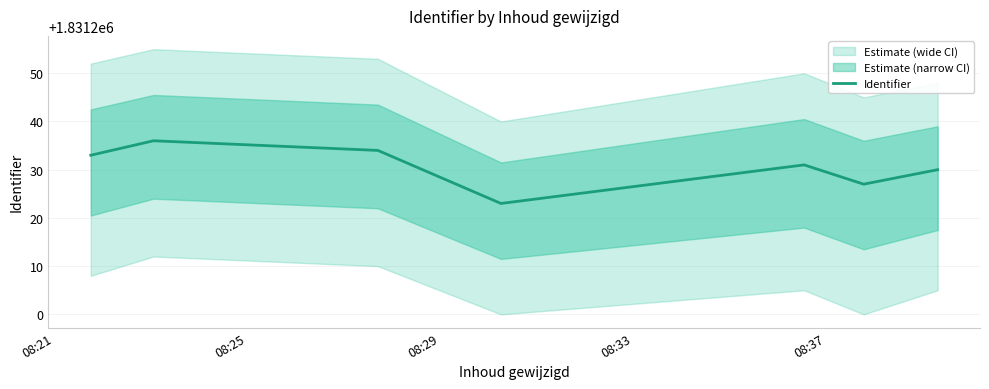

What is the maximum value for Identifier?

1831236